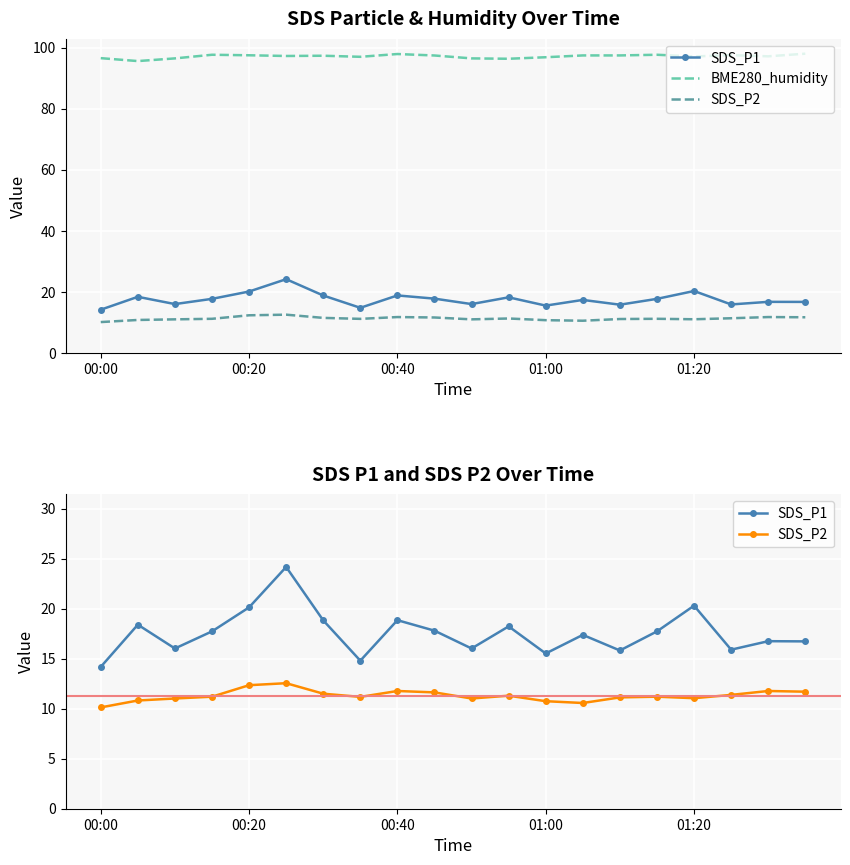

What is the sum of the SDS_P2 values at 7 and 18?

22.9